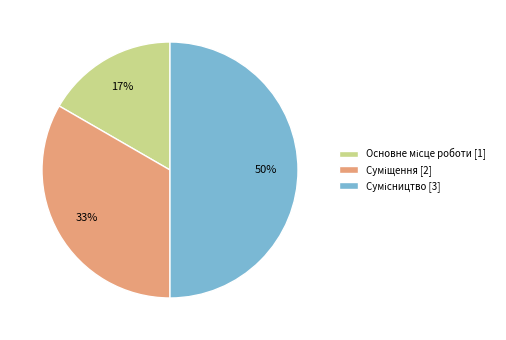

To the nearest percent, what is the difference between the largest and smallest slice percentages?

33%